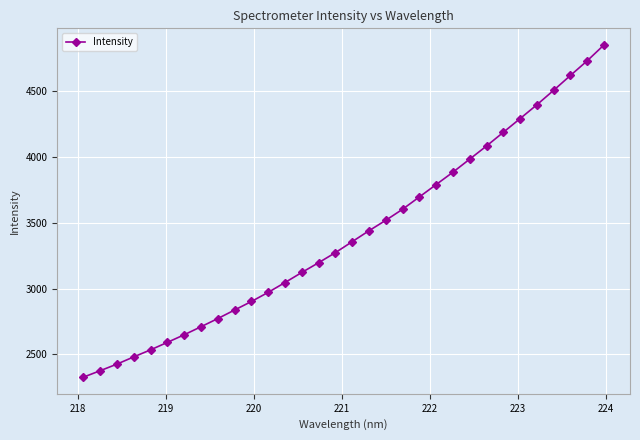

True or false: the data has more than 2 interior local peaks.

False